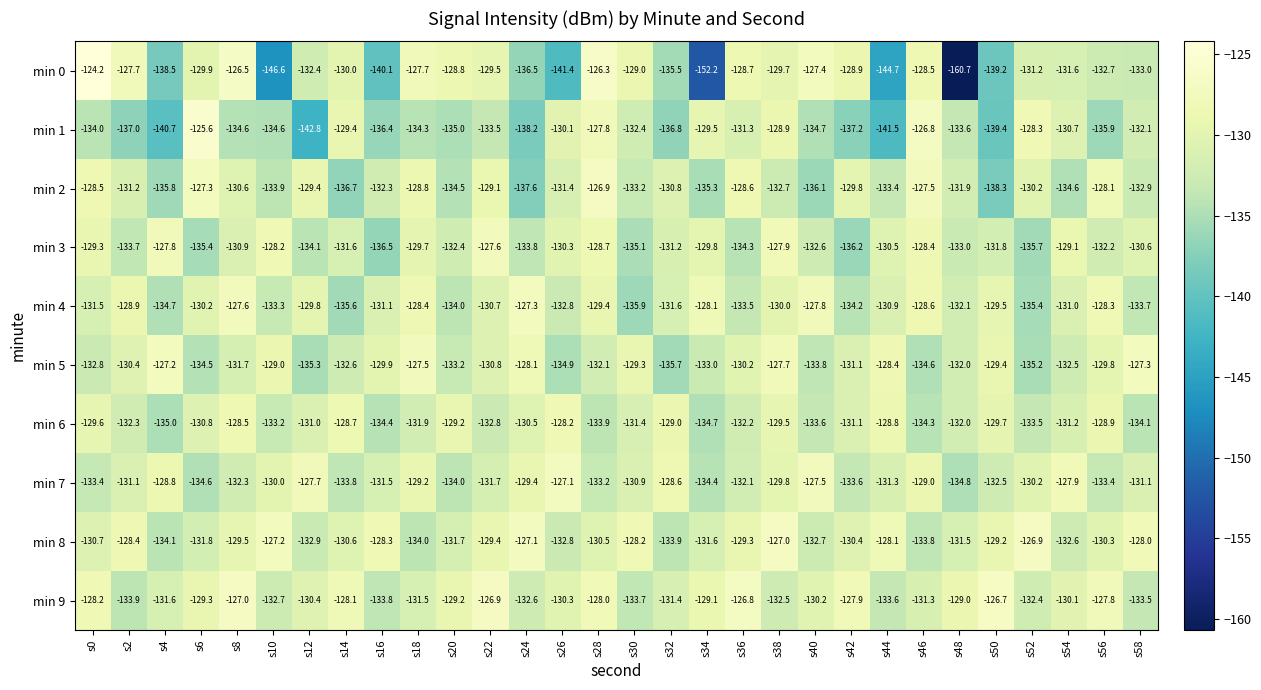

At s24, list the series in order from largest to smallest.

min 8, min 4, min 5, min 7, min 6, min 9, min 3, min 0, min 2, min 1